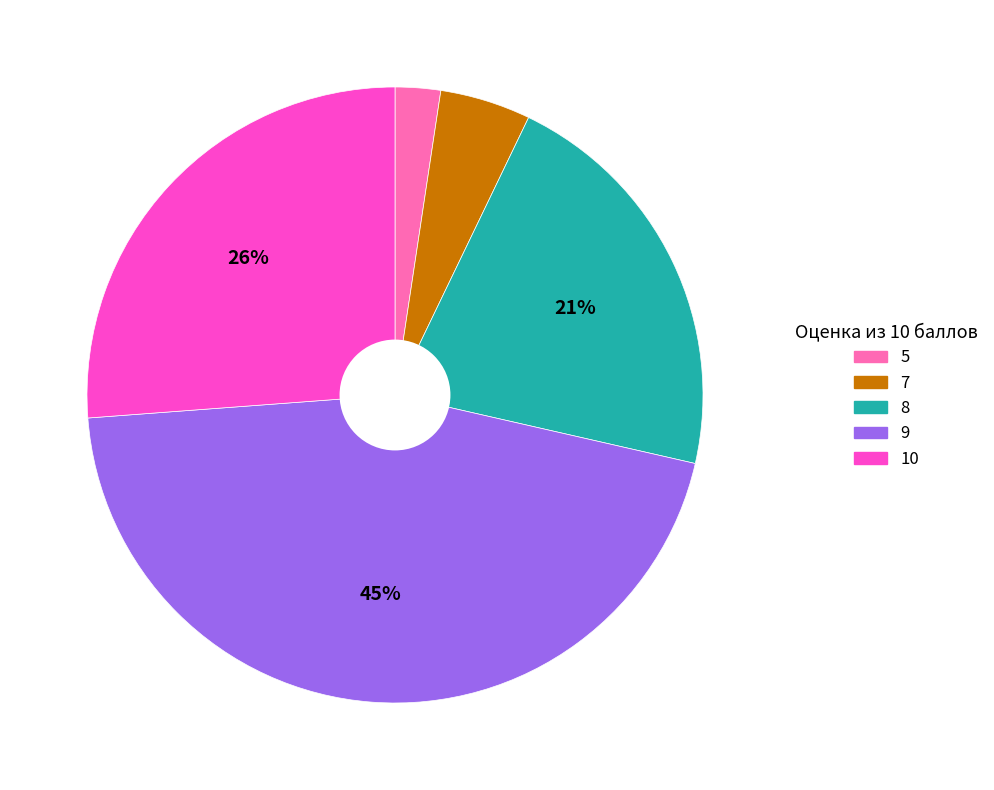

Is it true that 7 is 5% of the pie?

True